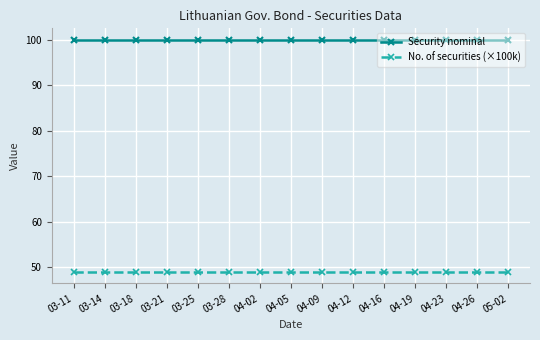

Reading left to right, transcribe all the data shown in this chart.

Security nominal: 03-11=100	03-14=100	03-18=100	03-21=100	03-25=100	03-28=100	04-02=100	04-05=100	04-09=100	04-12=100	04-16=100	04-19=100	04-23=100	04-26=100	05-02=100
No. of securities (×100k): 03-11=49	03-14=49	03-18=49	03-21=49	03-25=49	03-28=49	04-02=49	04-05=49	04-09=49	04-12=49	04-16=49	04-19=49	04-23=49	04-26=49	05-02=49